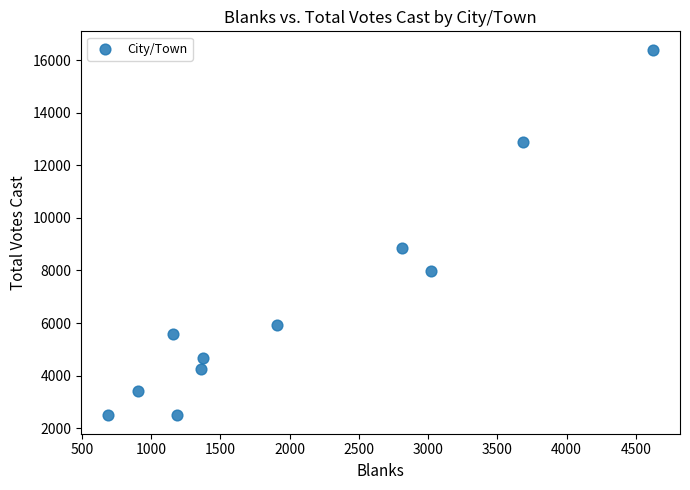

What is the range of Y values (max minus min)?

13922